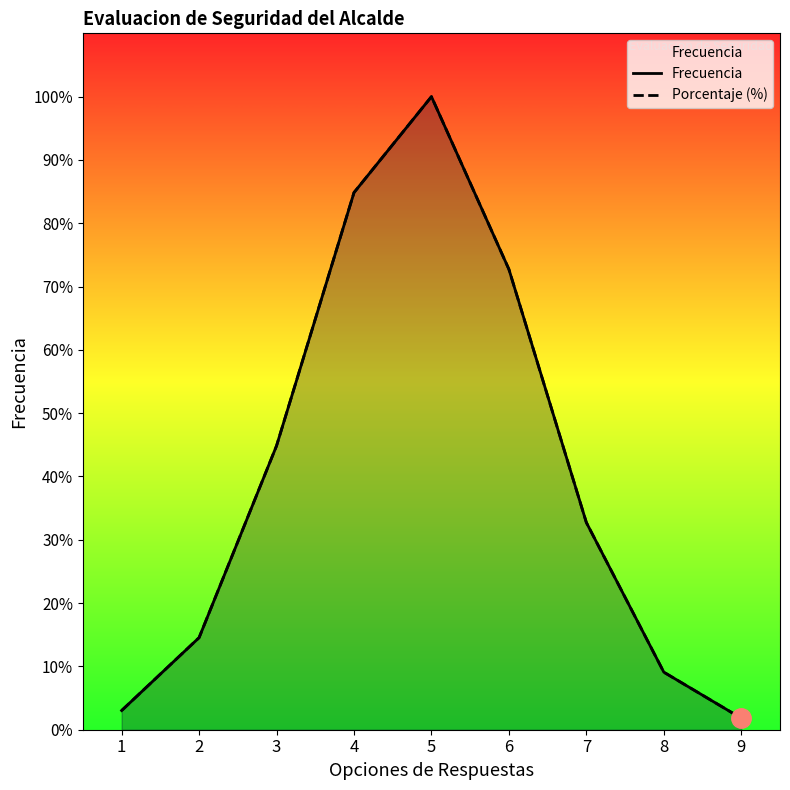

Is the value of Porcentaje (%) at 2 greater than the value of Frecuencia at 9?

Yes